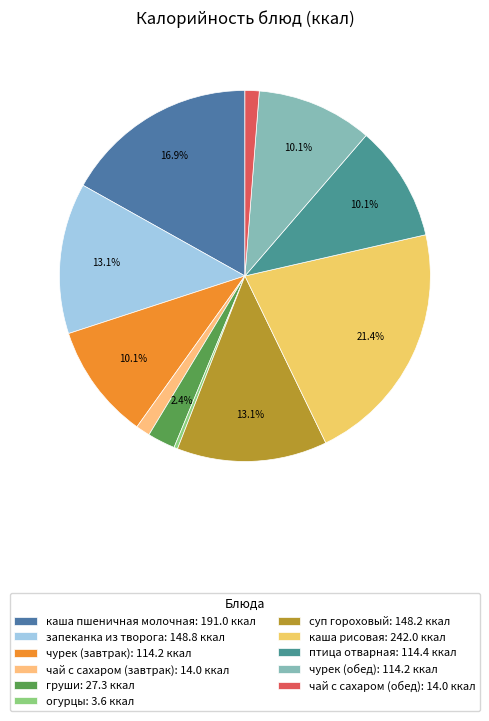

What percentage is NOT represented by чай с сахаром (обед)?

98.8%